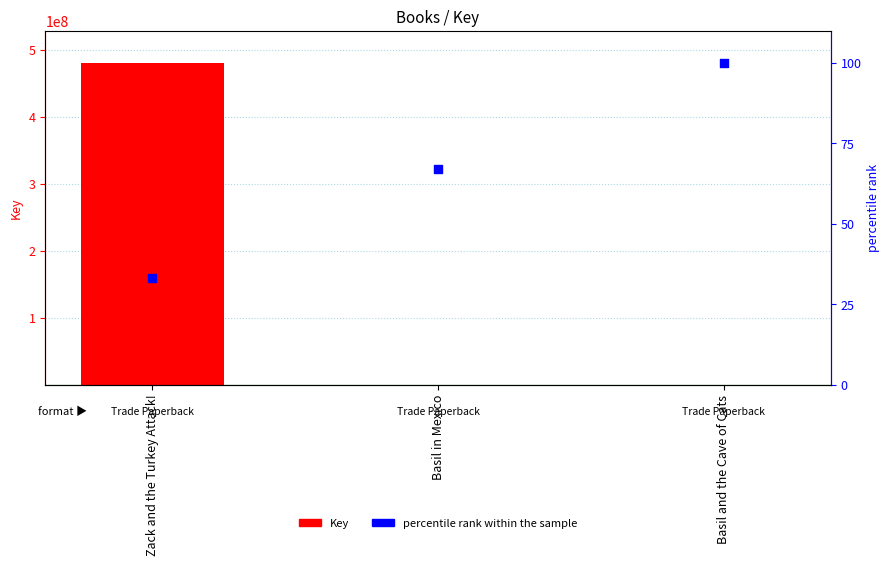

At which category is the sum across all series the highest?

Zack and the Turkey Attack!